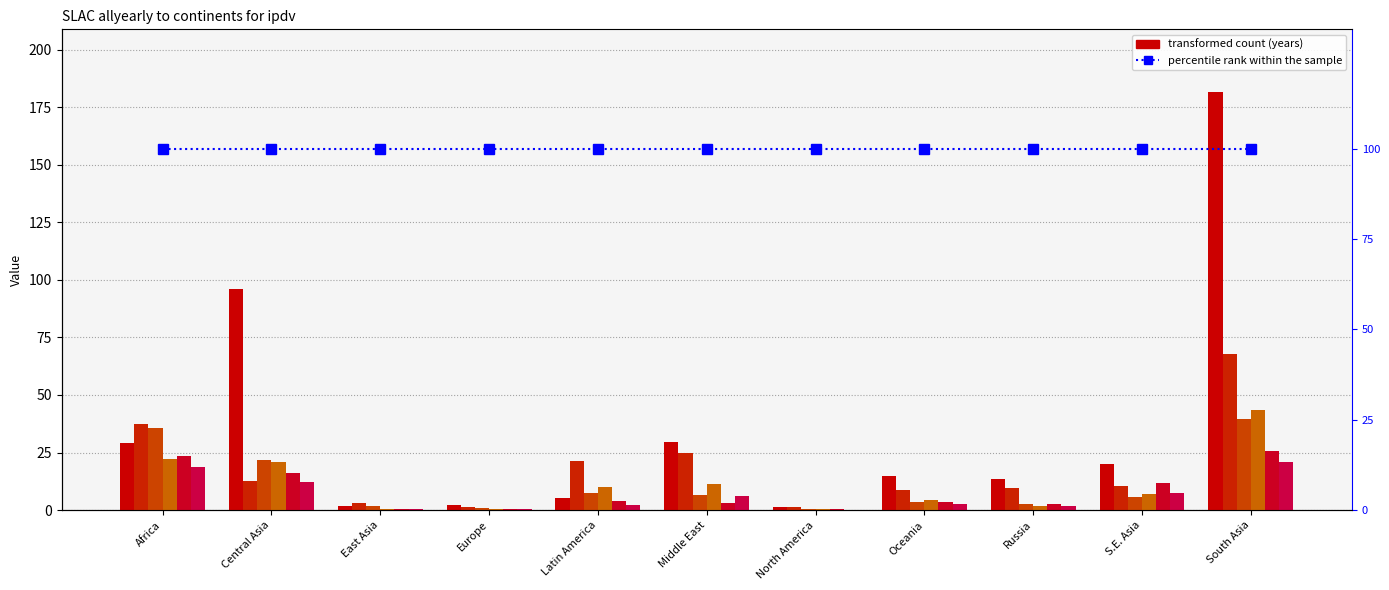

Is the value of 2002 at North America greater than the value of 2003 at Latin America?

No